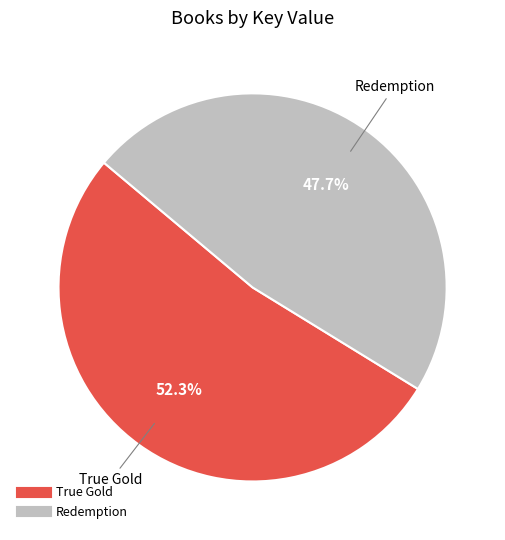

To the nearest percent, what portion does Redemption represent?

48%